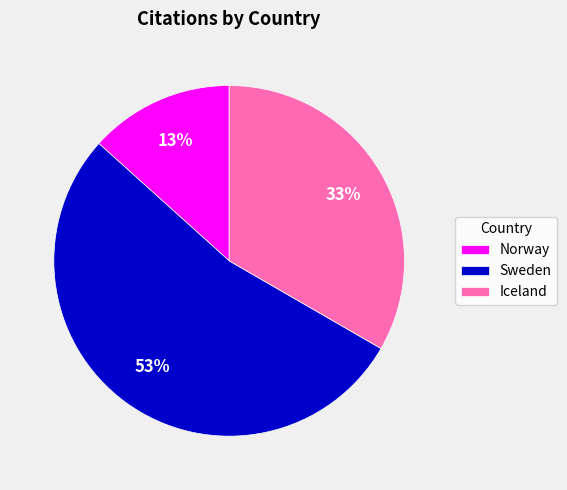

Rank the categories by value from lowest to highest.

Norway, Iceland, Sweden